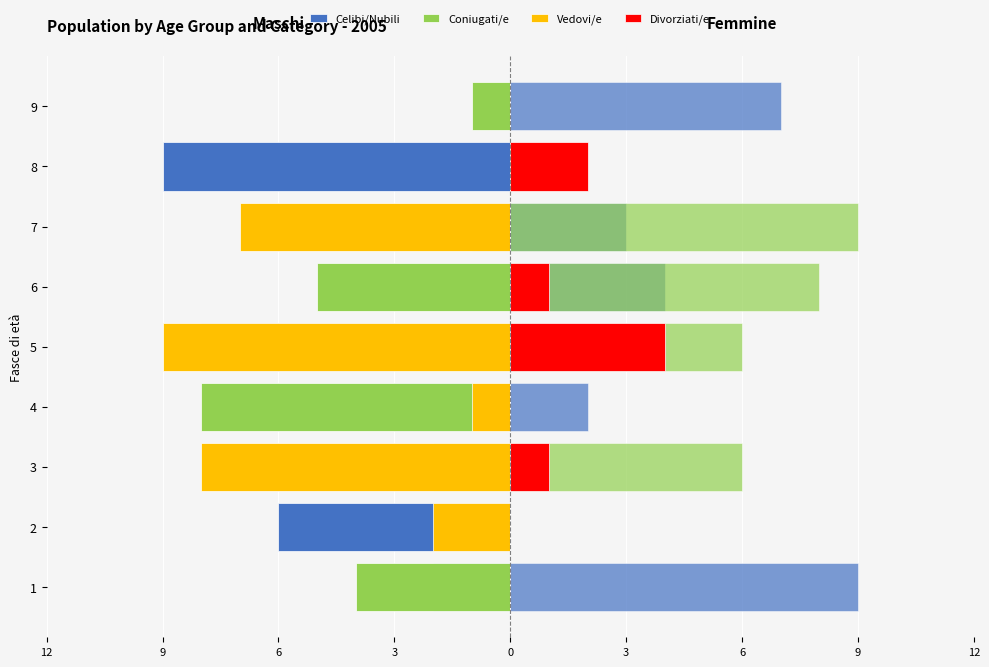

Is it true that Vedovi/e equals 0 at 12?

True